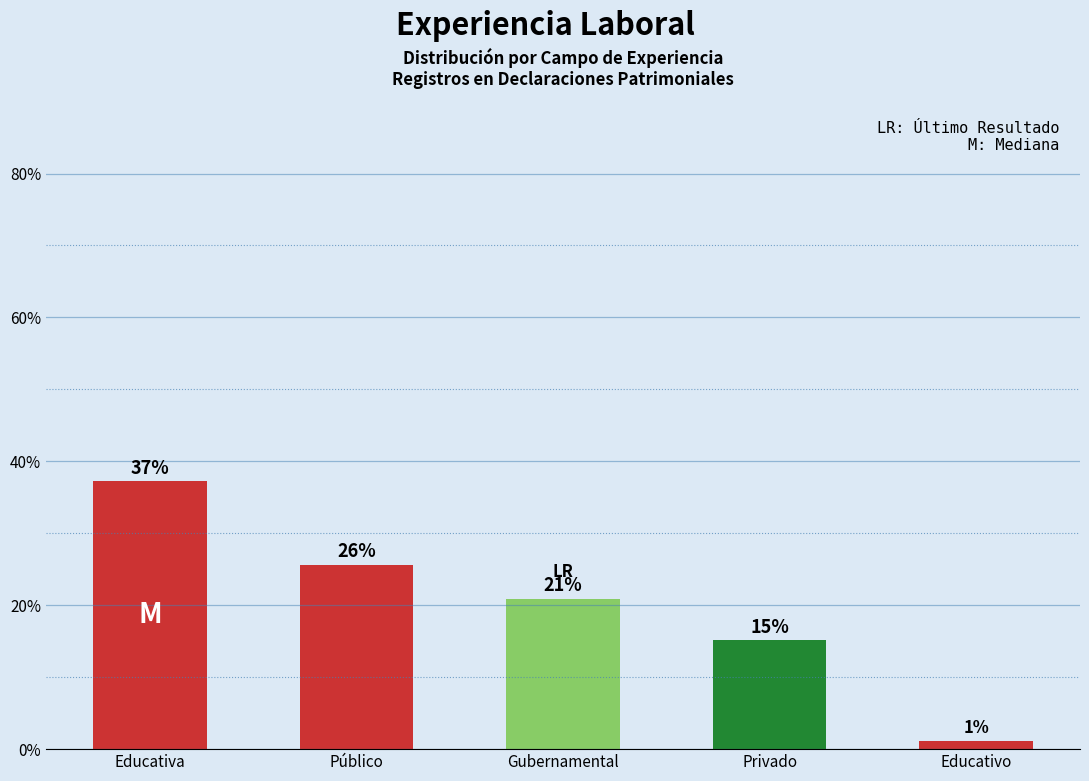

What is the sum of the values at Educativa and Gubernamental?

58.1